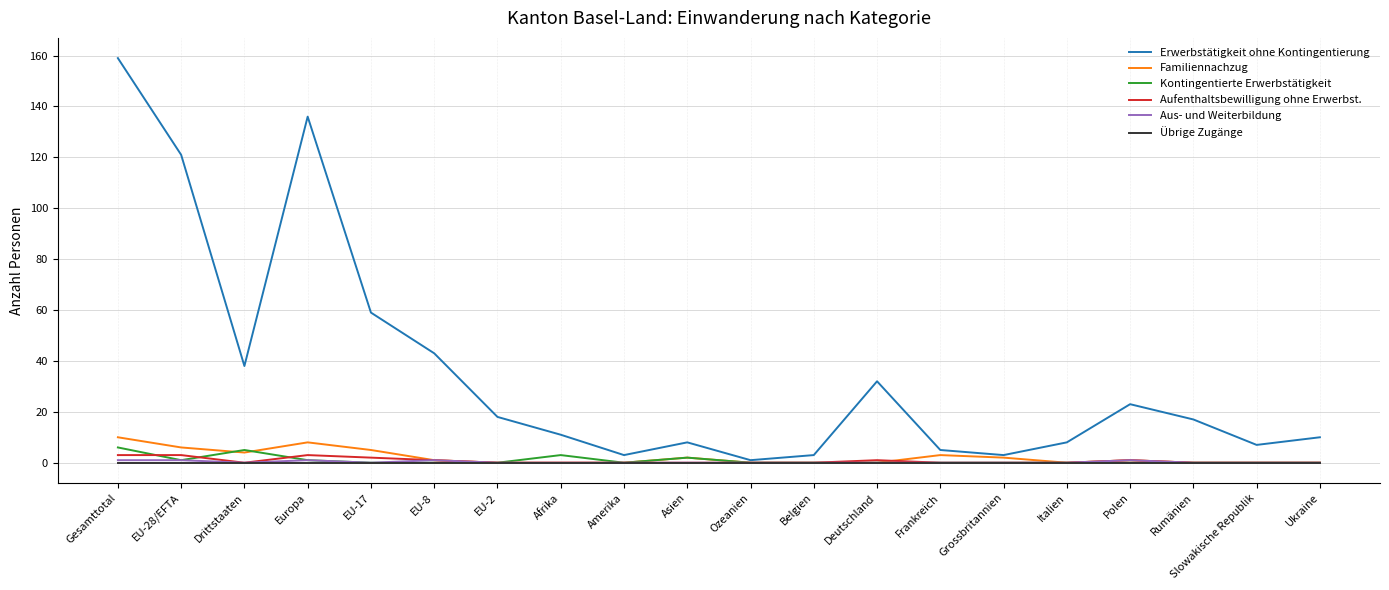

The Familiennachzug series shows 6 at Slowakische Republik. True or false?

False